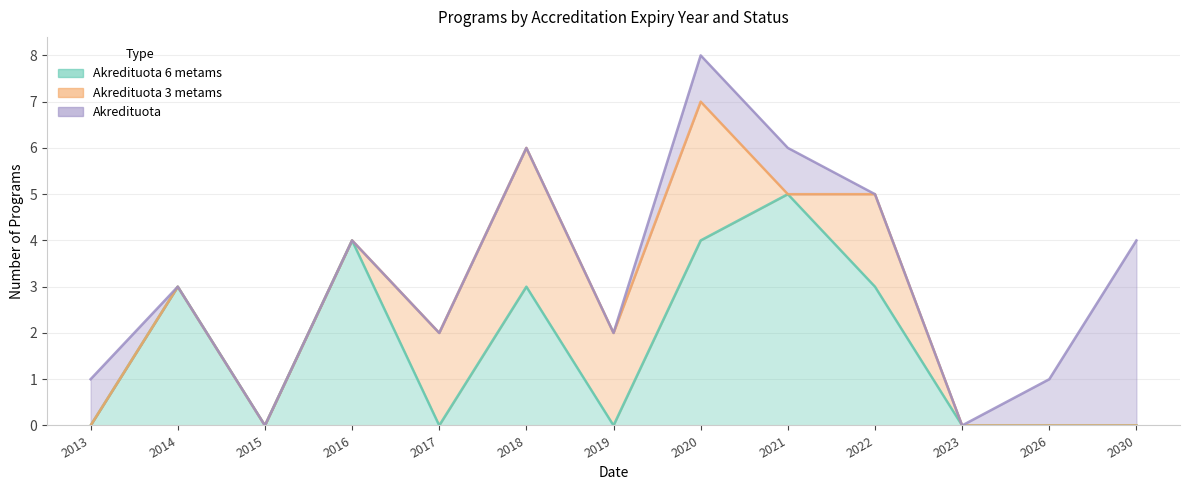

Reading left to right, transcribe all the data shown in this chart.

Akredituota 6 metams: 0	3	0	4	0	3	0	4	5	3	0	0	0
Akredituota 3 metams: 0	0	0	0	2	3	2	3	0	2	0	0	0
Akredituota: 1	0	0	0	0	0	0	1	1	0	0	1	4